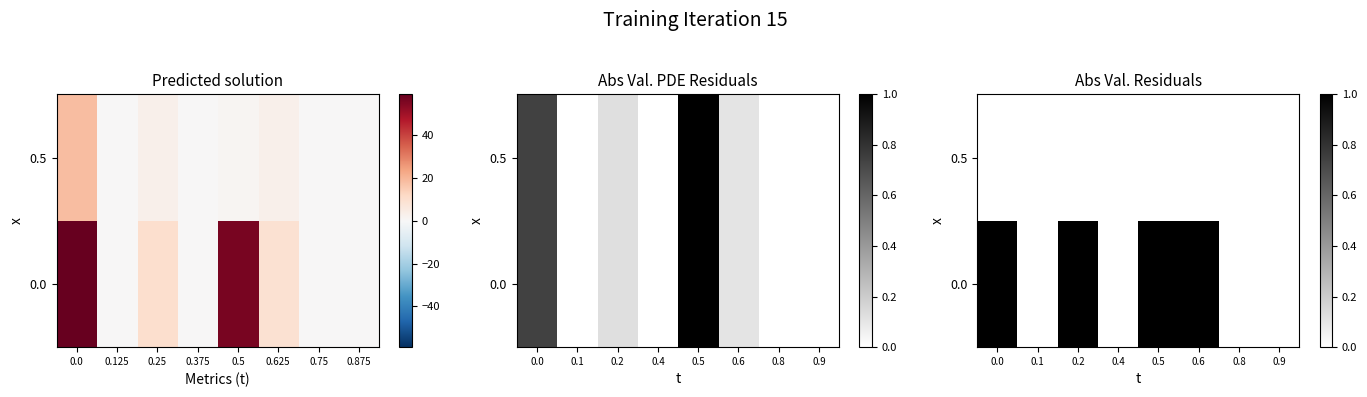

The 0.5 series shows 0 at 0.0. True or false?

True